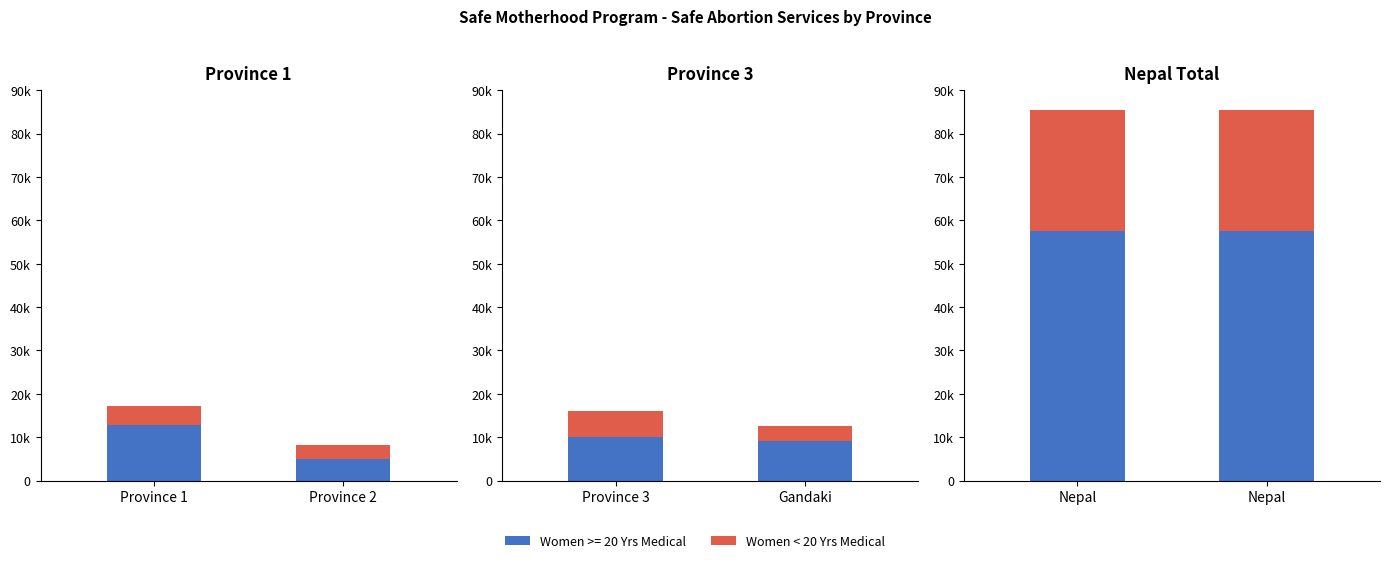

Between 3 Province 3 and 4 Gandaki Province, which series saw the biggest shift?

Number of Women < 20 Years-Medical